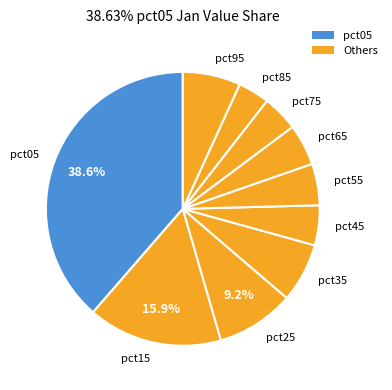

Between pct75 and pct05, which is larger?

pct05